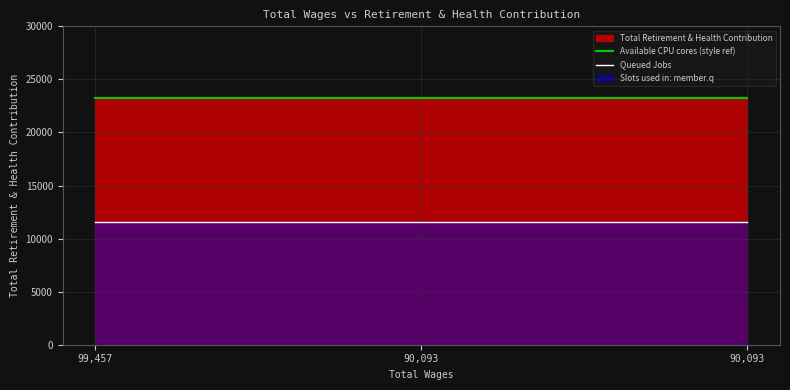

How many categories are shown in the chart?

3